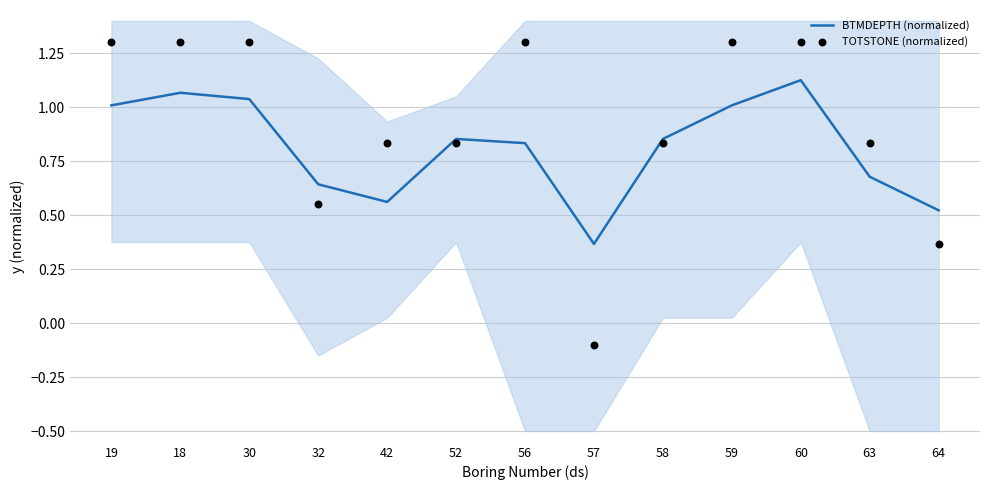

Which series reaches the minimum Y coordinate?

TOTSTONE (normalized)